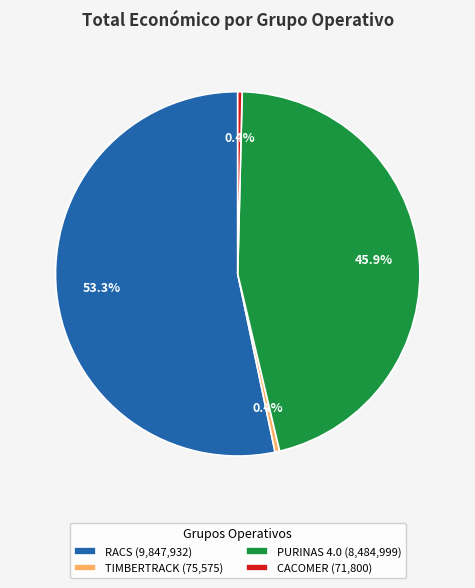

What is the majority slice?

RACS